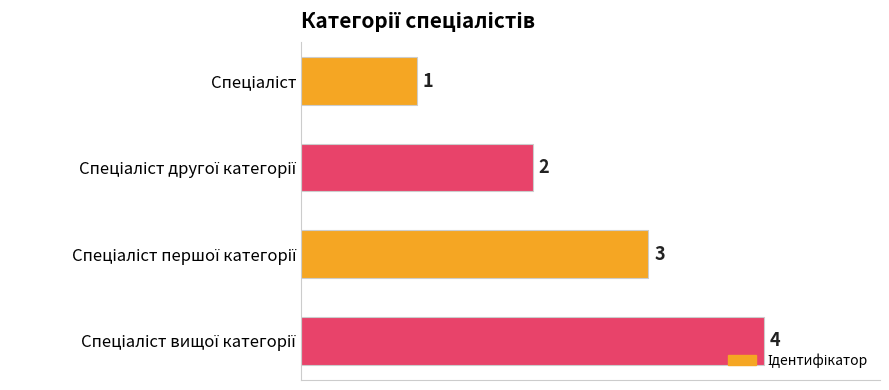

What is the maximum value shown in the chart?

4